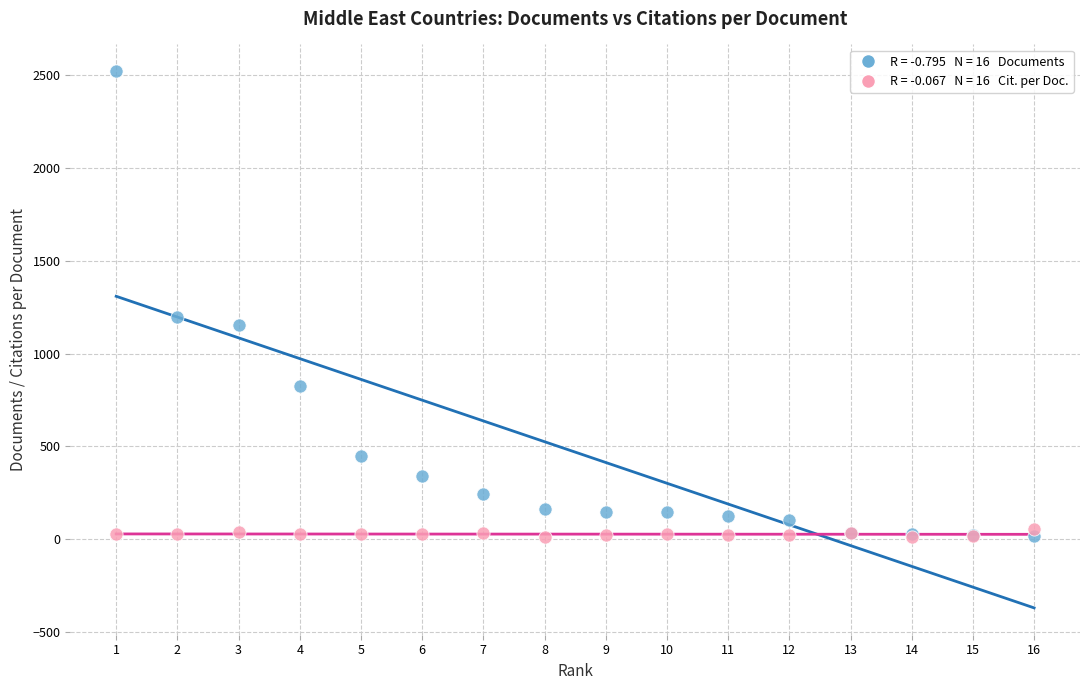

Across all series, what Y value is closest to 1266?

1195.0